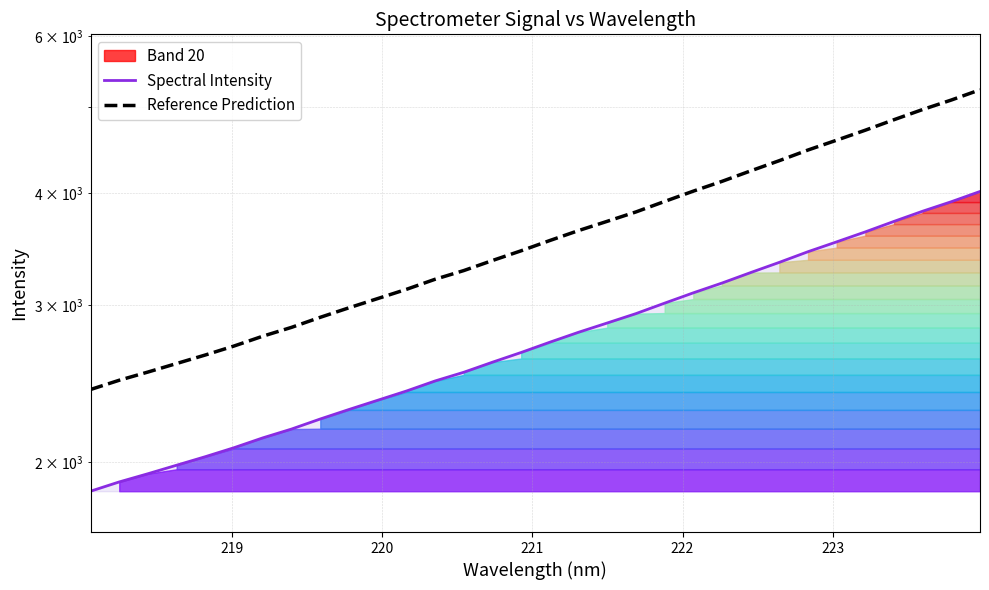

Which series has the widest spread of values?

Reference Prediction